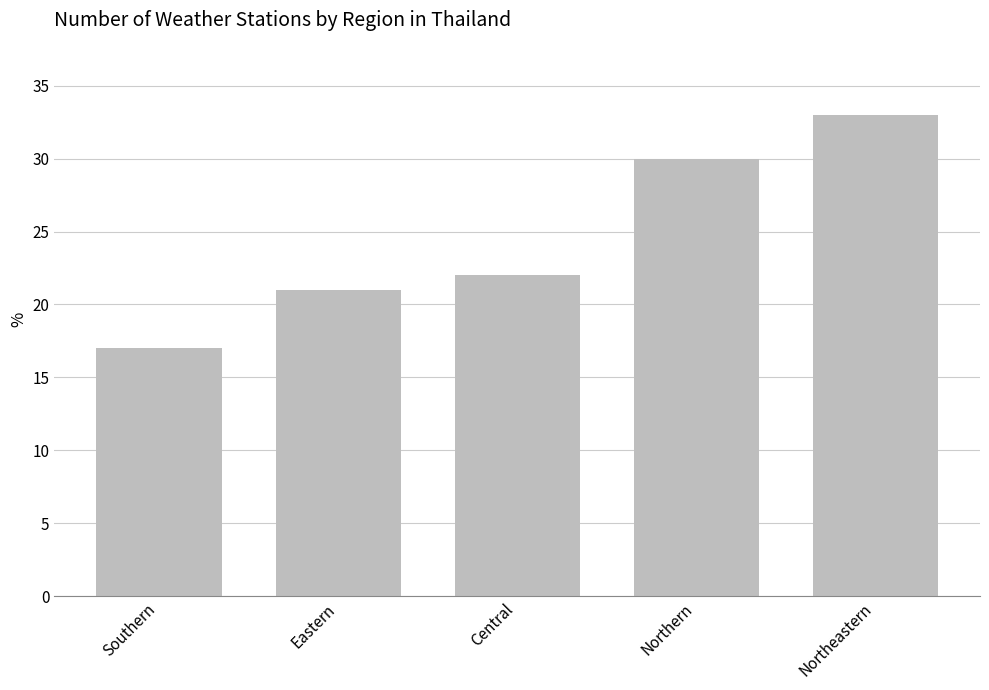

How many data points are less than 22?

2